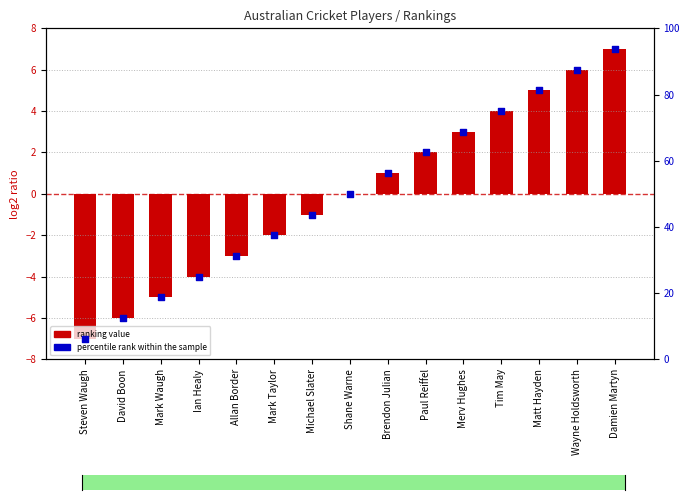

Which series reaches the maximum Y coordinate?

percentile rank within the sample